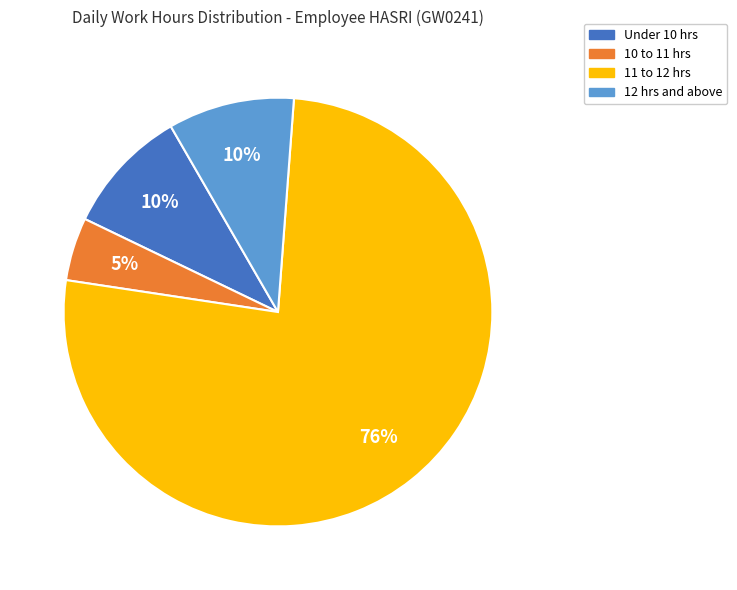

Is there any slice that represents more than half of the pie?

Yes